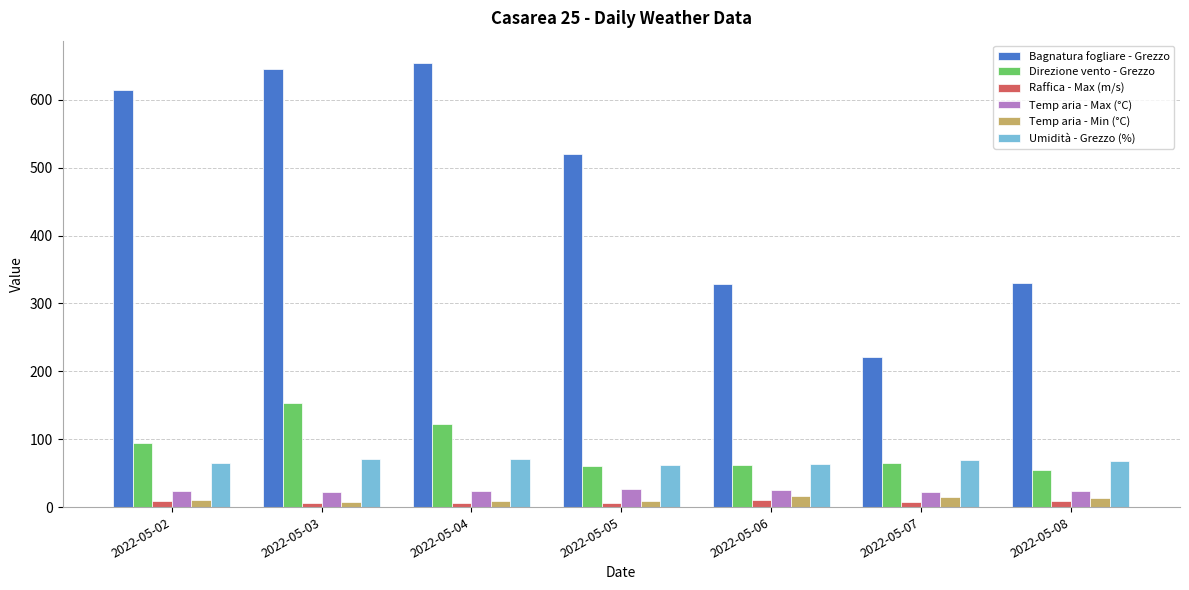

Which series changed the most between 2022-05-02 and 2022-05-06?

Bagnatura fogliare - Grezzo